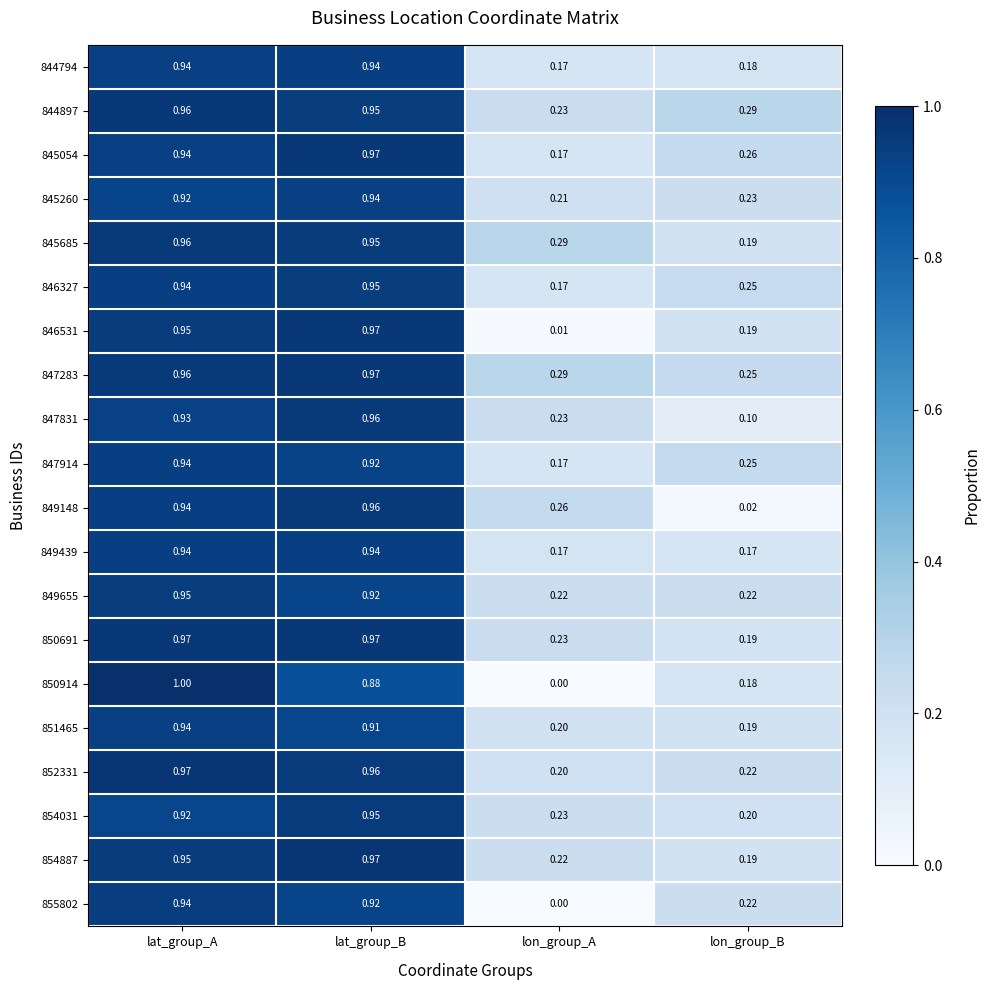

At which category is the sum across all series the highest?

lat_group_A